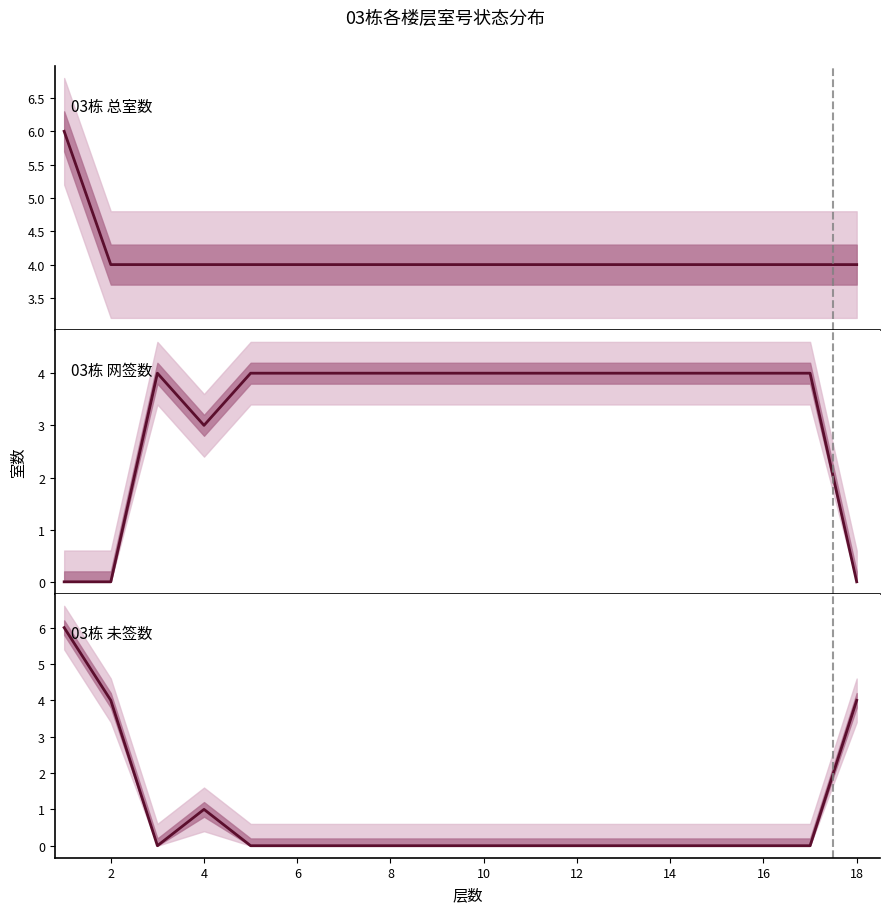

True or false: 03栋 未签数 and 03栋 总室数 intersect in this chart.

False